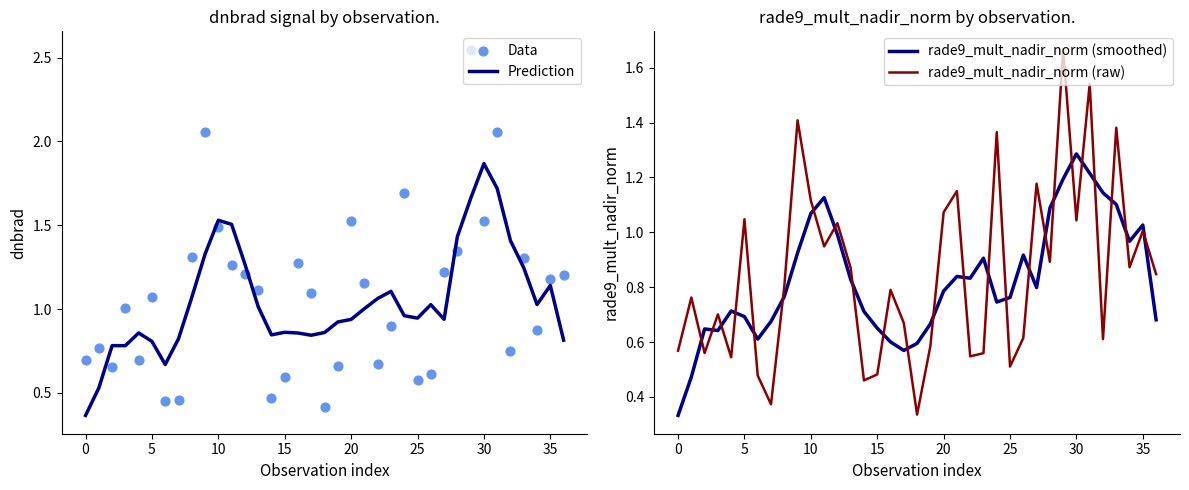

Is the value of rade9_mult_nadir_norm (smoothed) at 15 greater than the value of Prediction at 11?

No